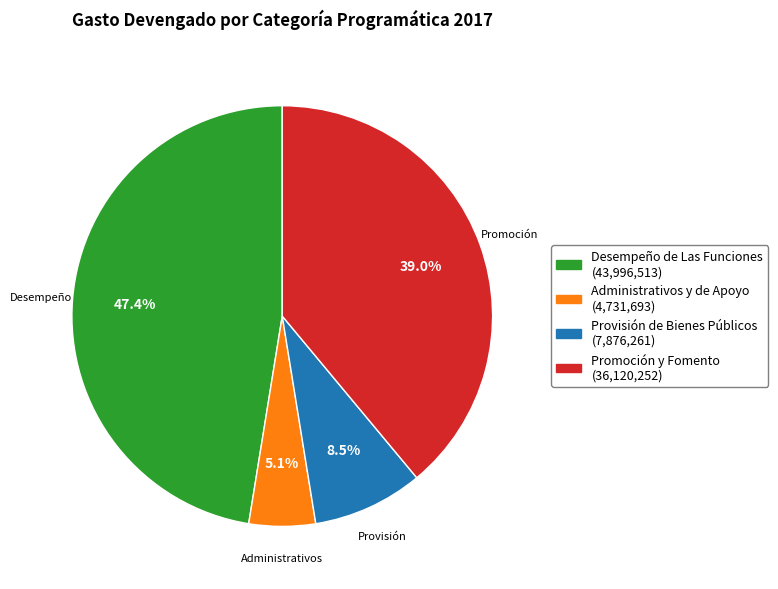

Is there any slice that represents more than half of the pie?

No